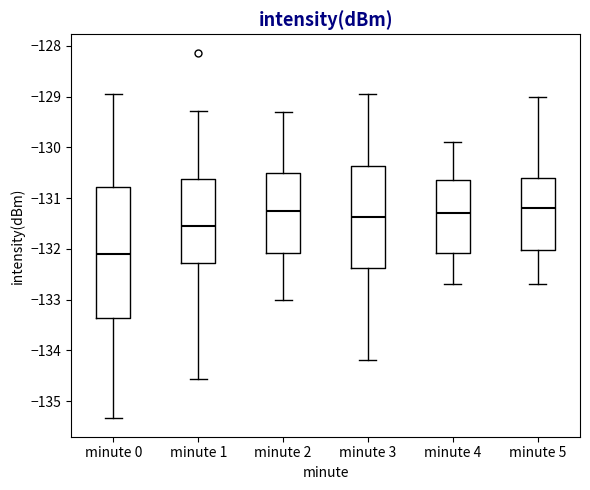

Where is the upper edge of the box for minute 4 on the y-axis? The values are not printed on the chart, so give them approximately, as read against the axis.

-130.6